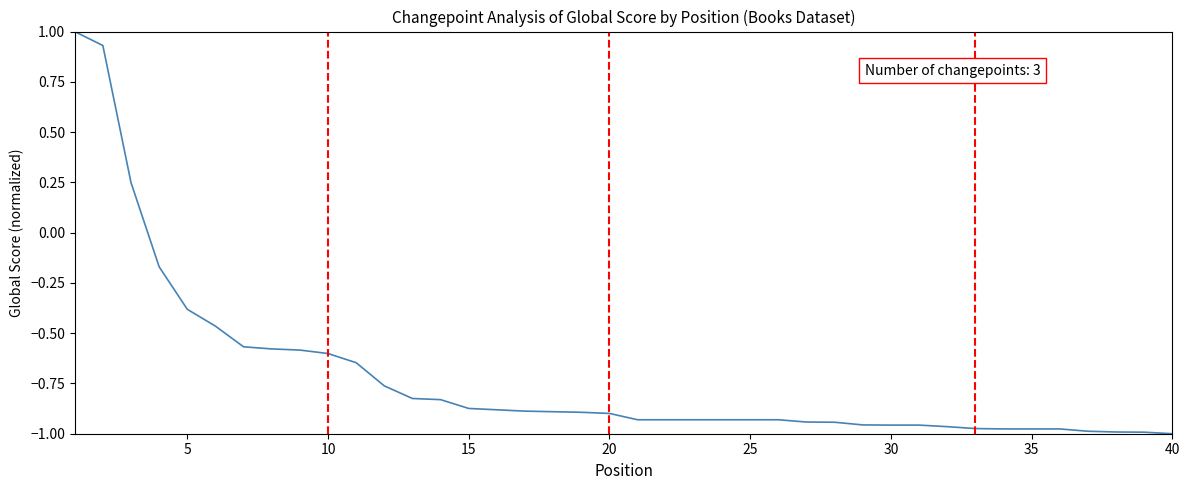

What is the maximum value shown in the chart?

1.0